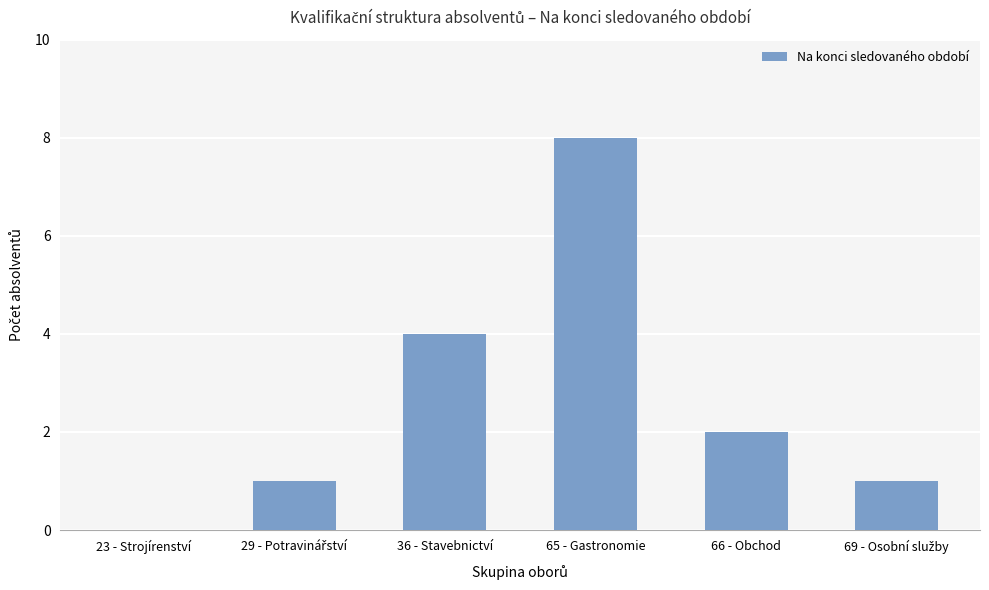

What is the sum of all values?

16